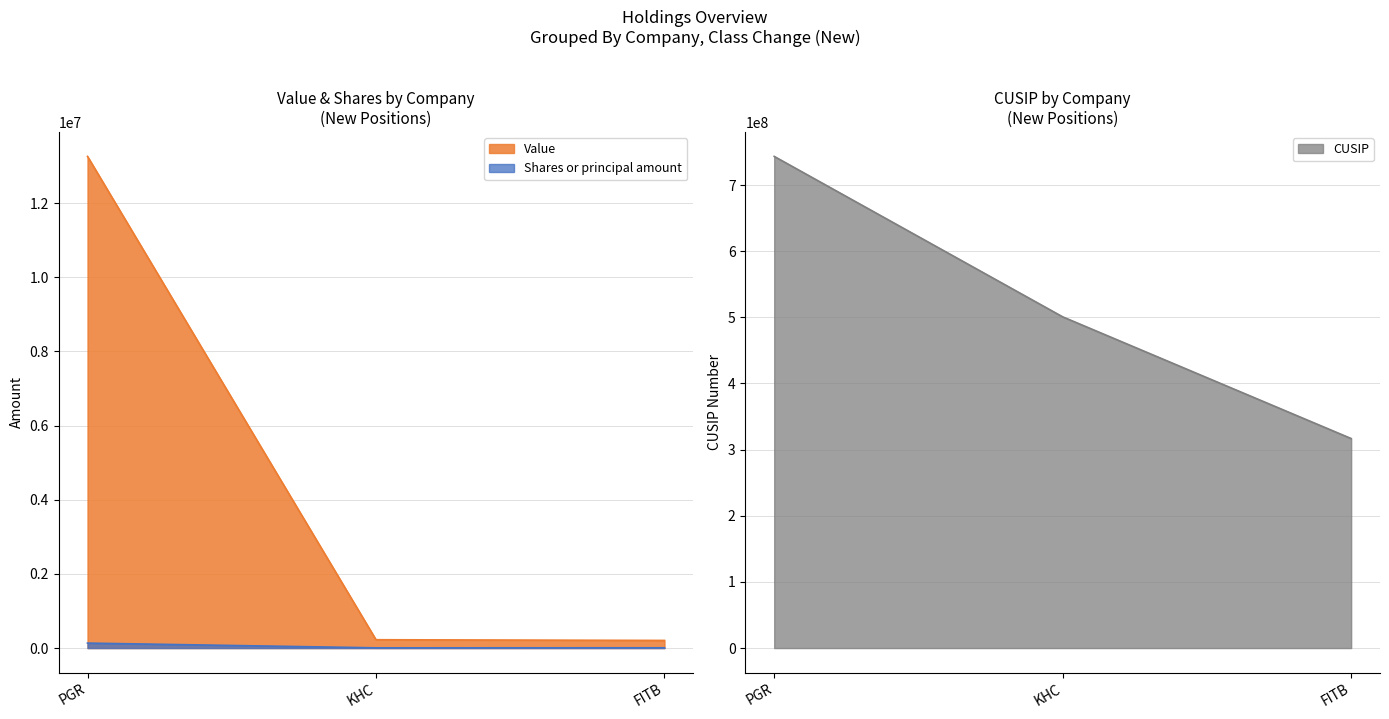

At how many categories does at least one series exceed 478696864?

2